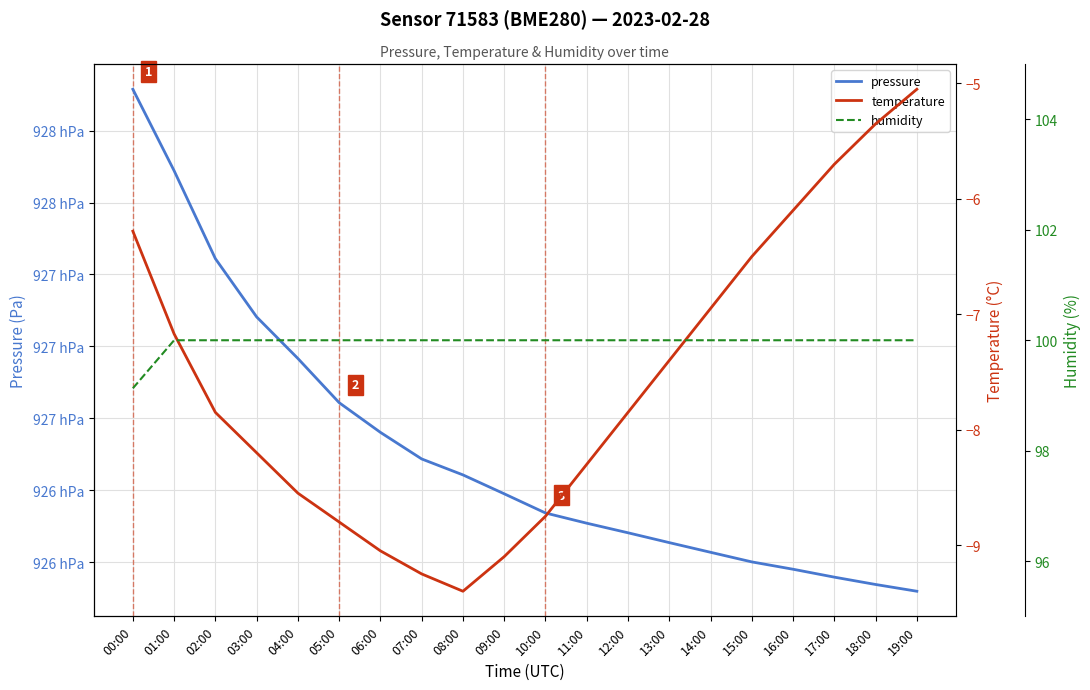

Where is humidity nearest to the value 99?

00:00